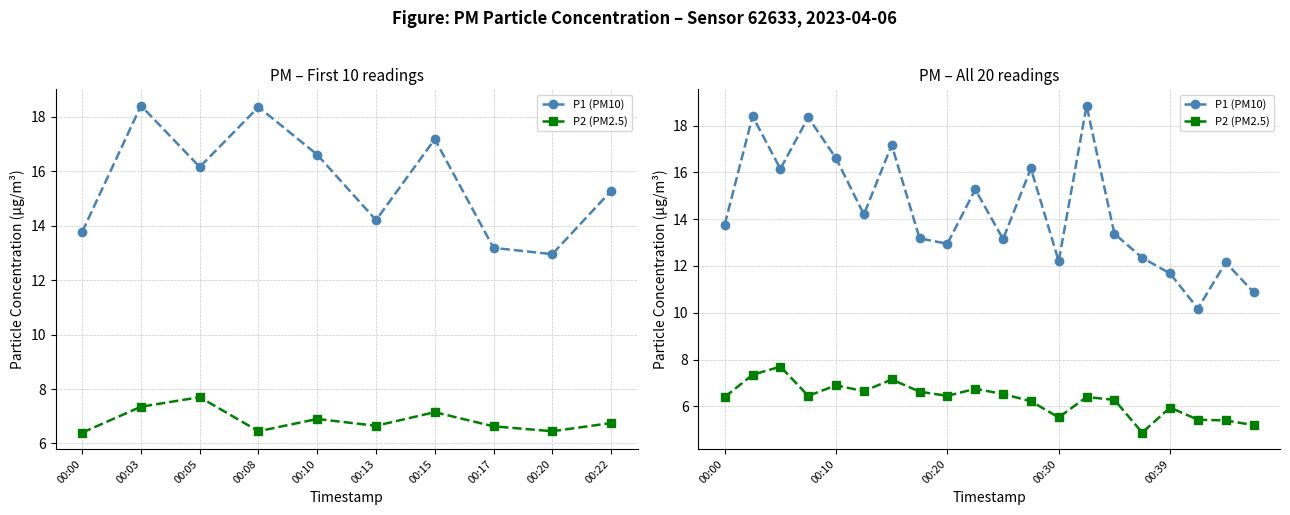

What position from the right is 00:03?

19